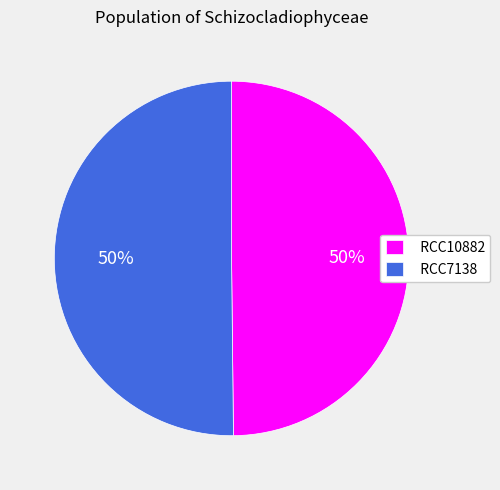

How many slices are in this pie chart?

2